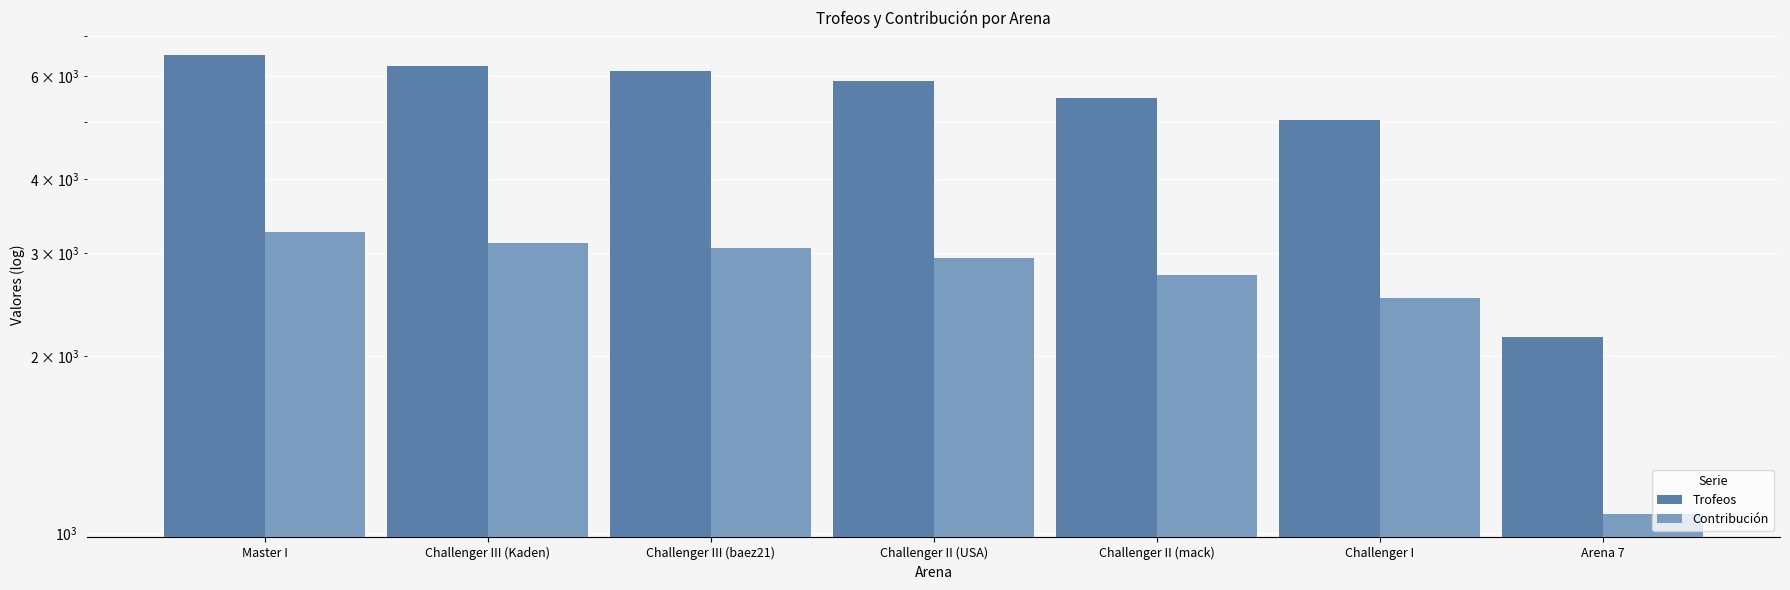

How many data points in Contribución are above 2936?

3